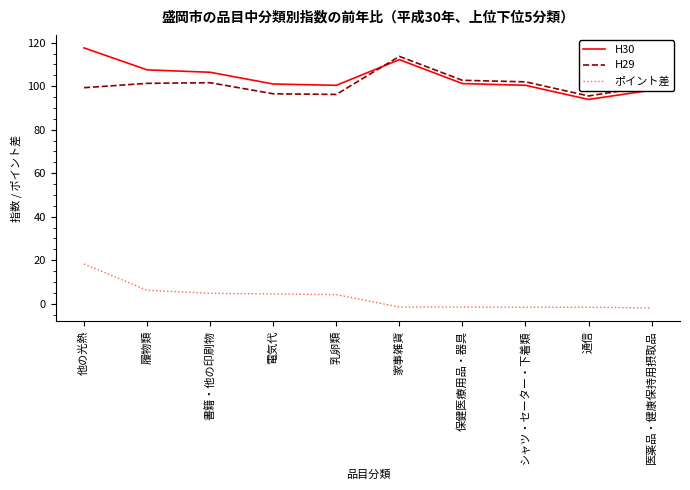

How many lines are shown in the chart?

3